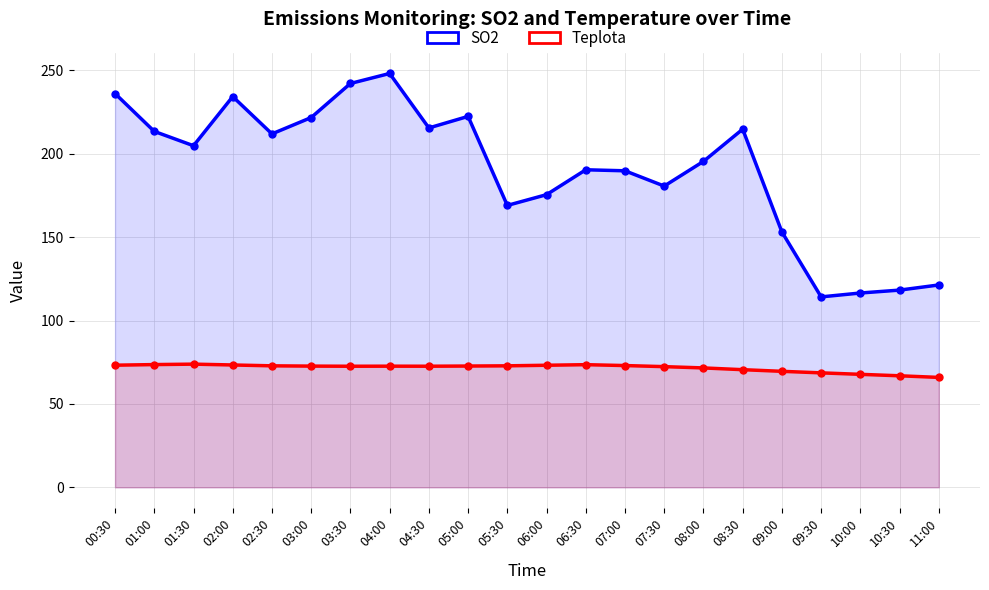

Which label corresponds to the largest value in the chart?

04:00